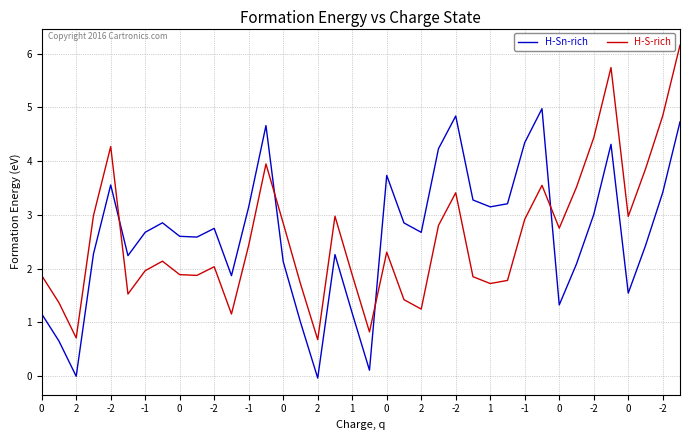

What is the minimum value for H-S-rich?

0.7